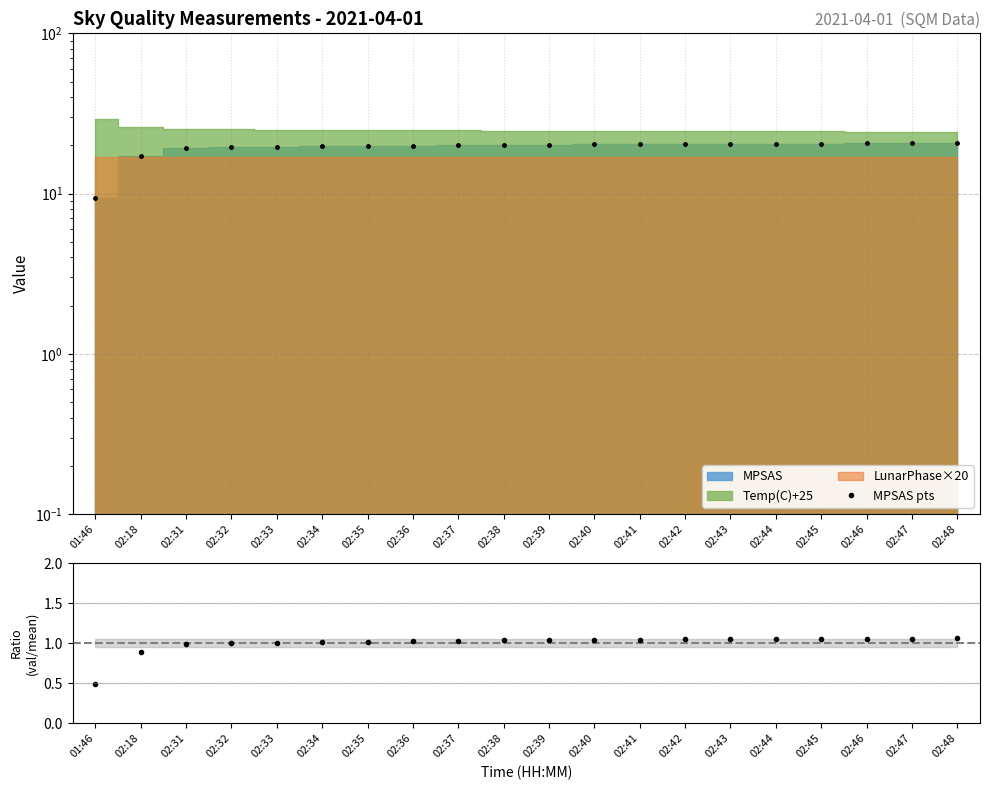

Where does the MPSAS pts series first go above 20?

02:37